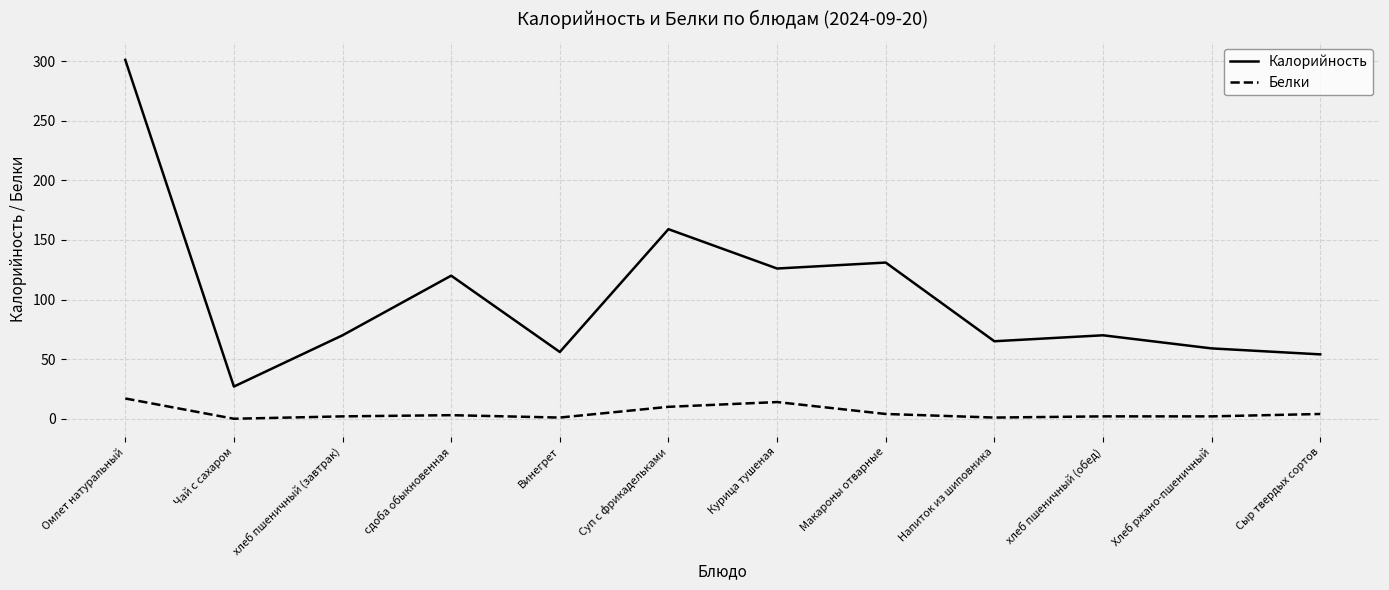

The value of Калорийность at Суп с фрикадельками is 106. True or false?

False